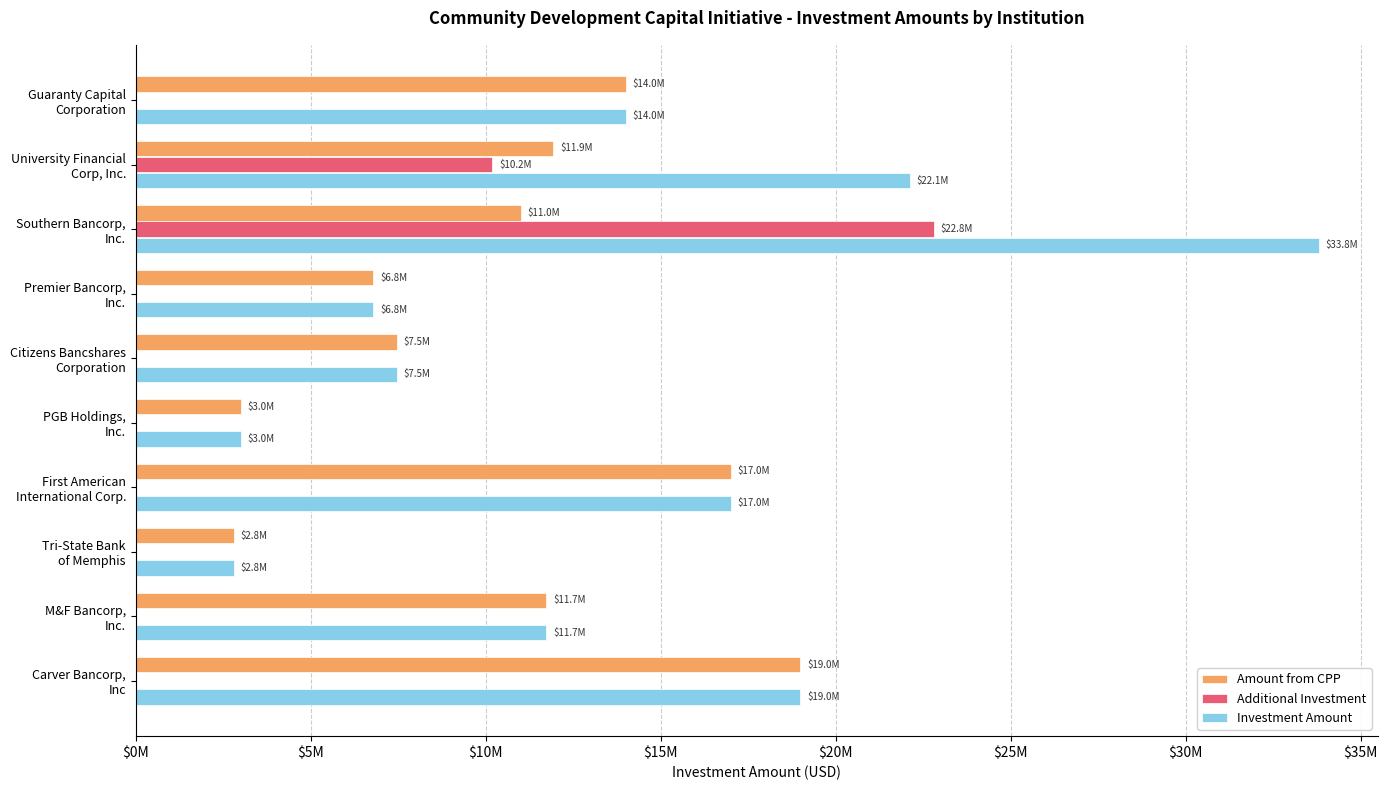

What are all the series names shown in the legend?

Amount from CPP, Additional Investment, Investment Amount